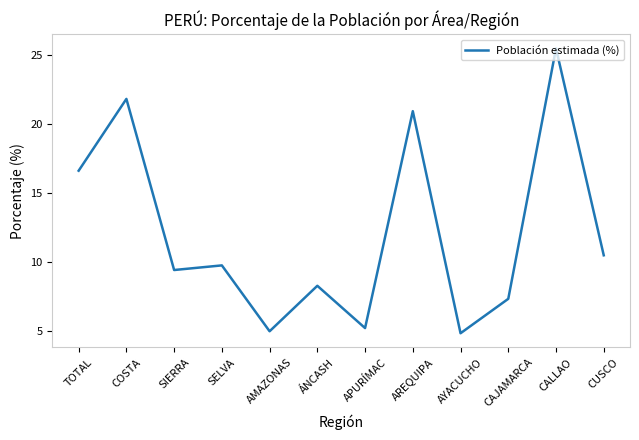

Where is the data nearest to the value 15?

TOTAL